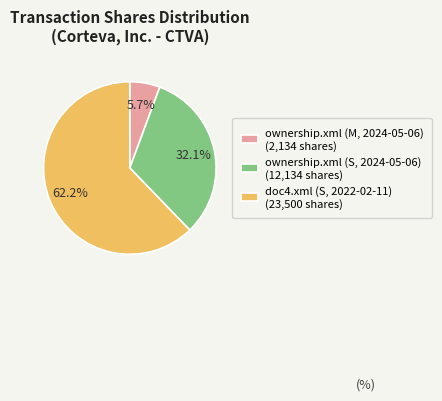

What is the largest slice in the pie chart?

doc4.xml (S, 2022-02-11)